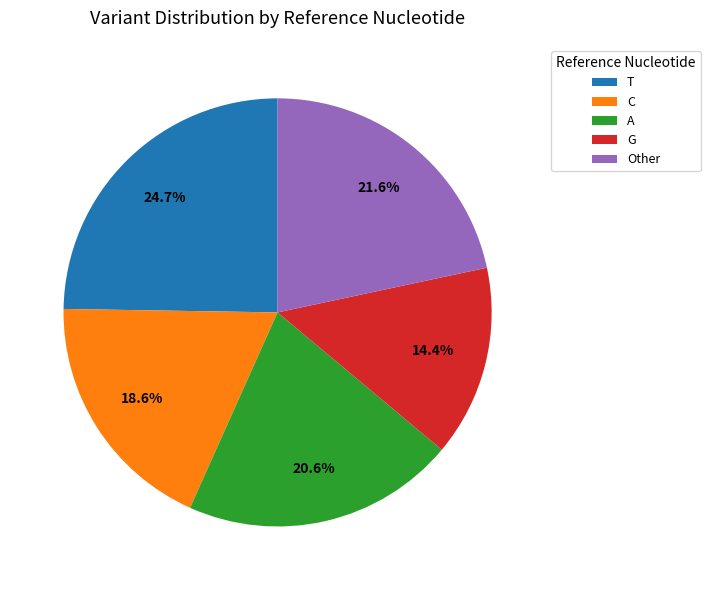

To the nearest percent, what portion does T represent?

25%